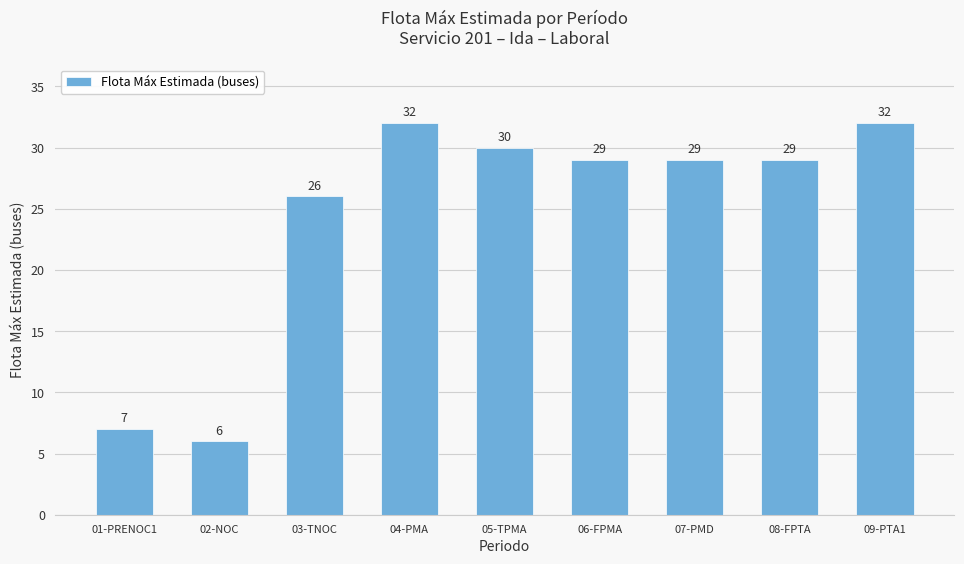

What is the label of the 7th bar from the left?

07-PMD